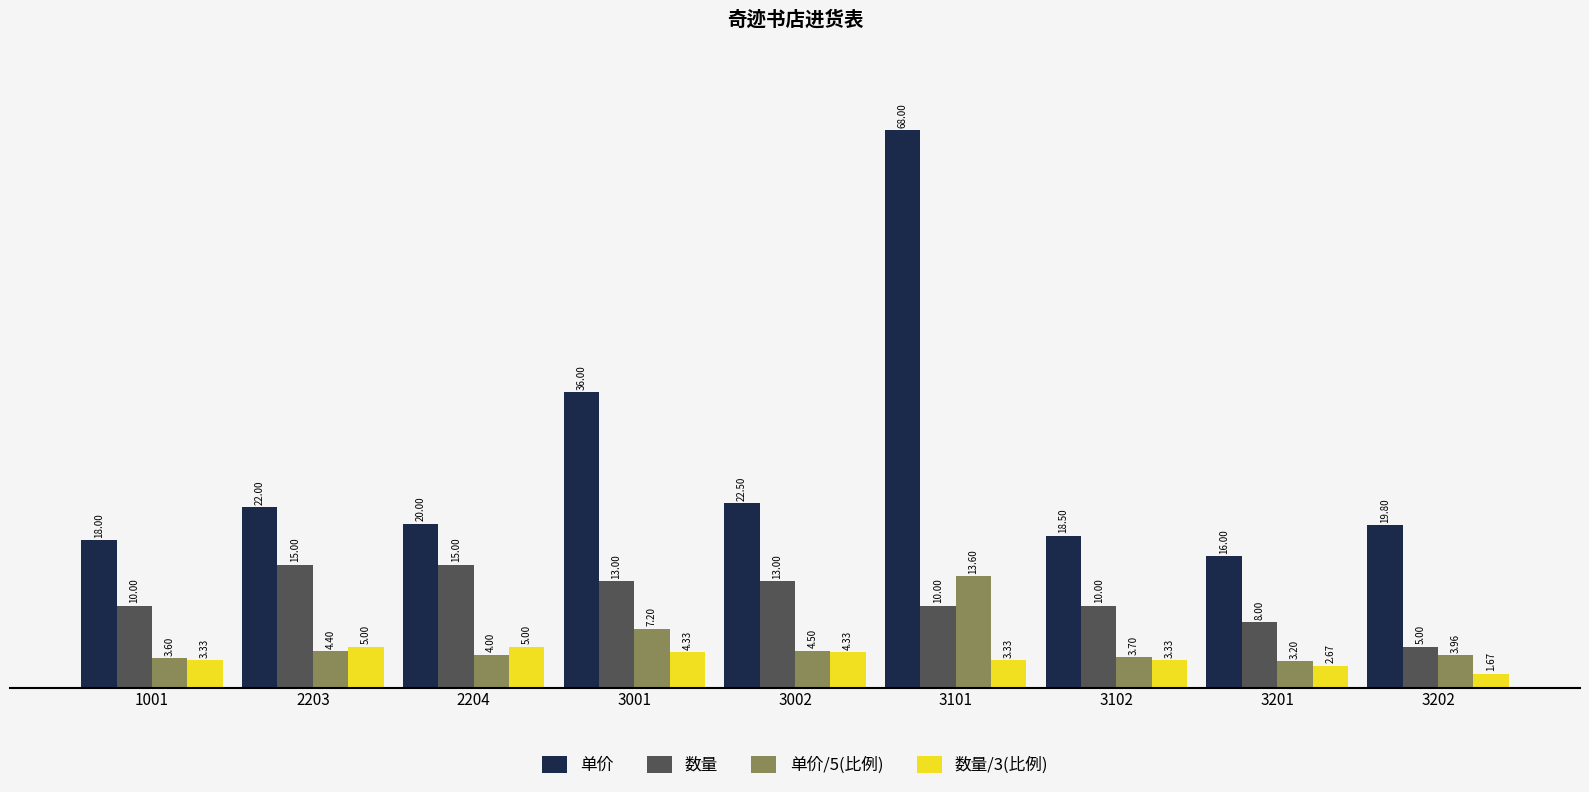

How many values in the 数量/3(比例) series exceed 3?

7